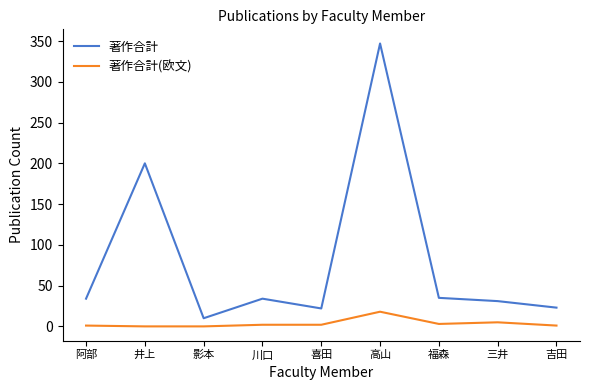

At 阿部, list the series in order from smallest to largest.

著作合計(欧文), 著作合計